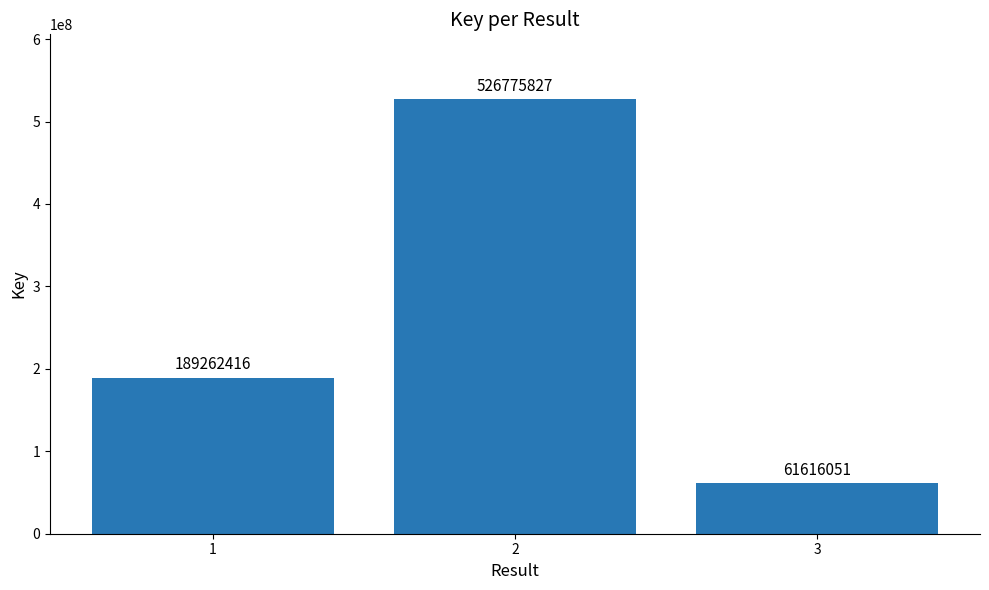

What is the greatest value displayed?

526775827